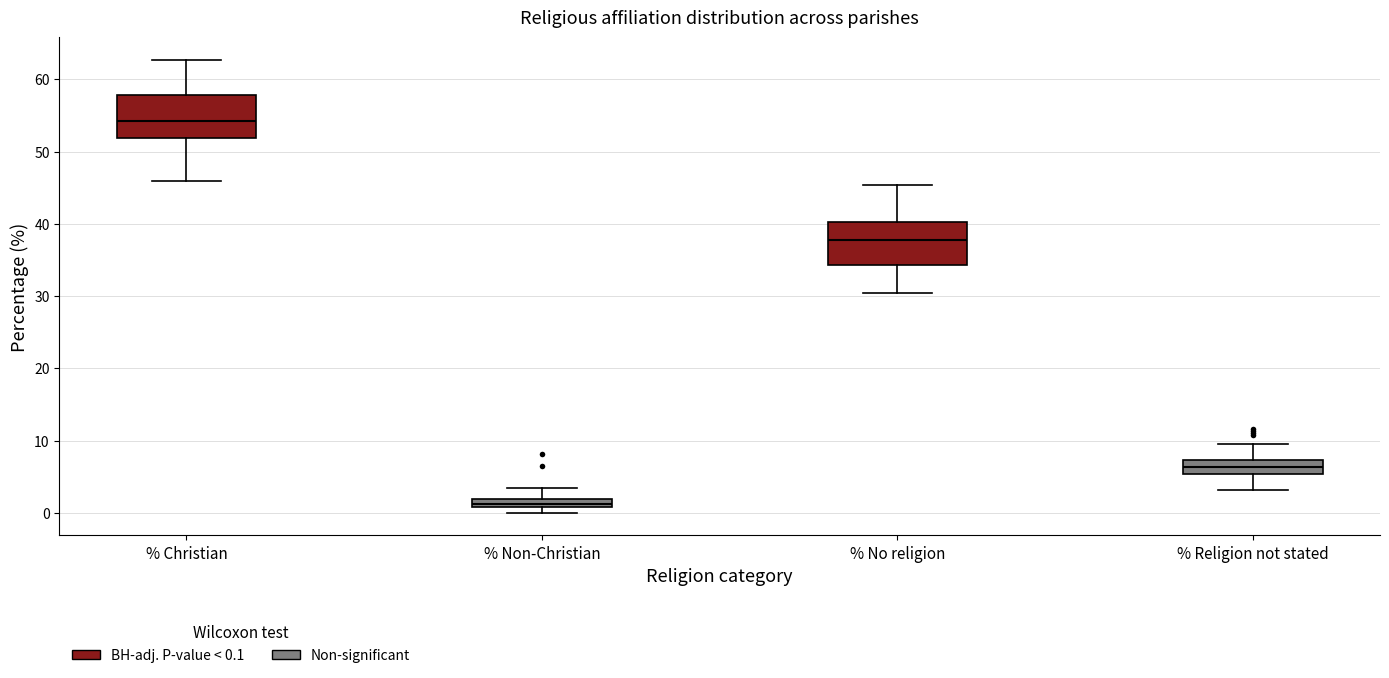

Where is the lower edge of the box for % Religion not stated on the y-axis? The values are not printed on the chart, so give them approximately, as read against the axis.

5